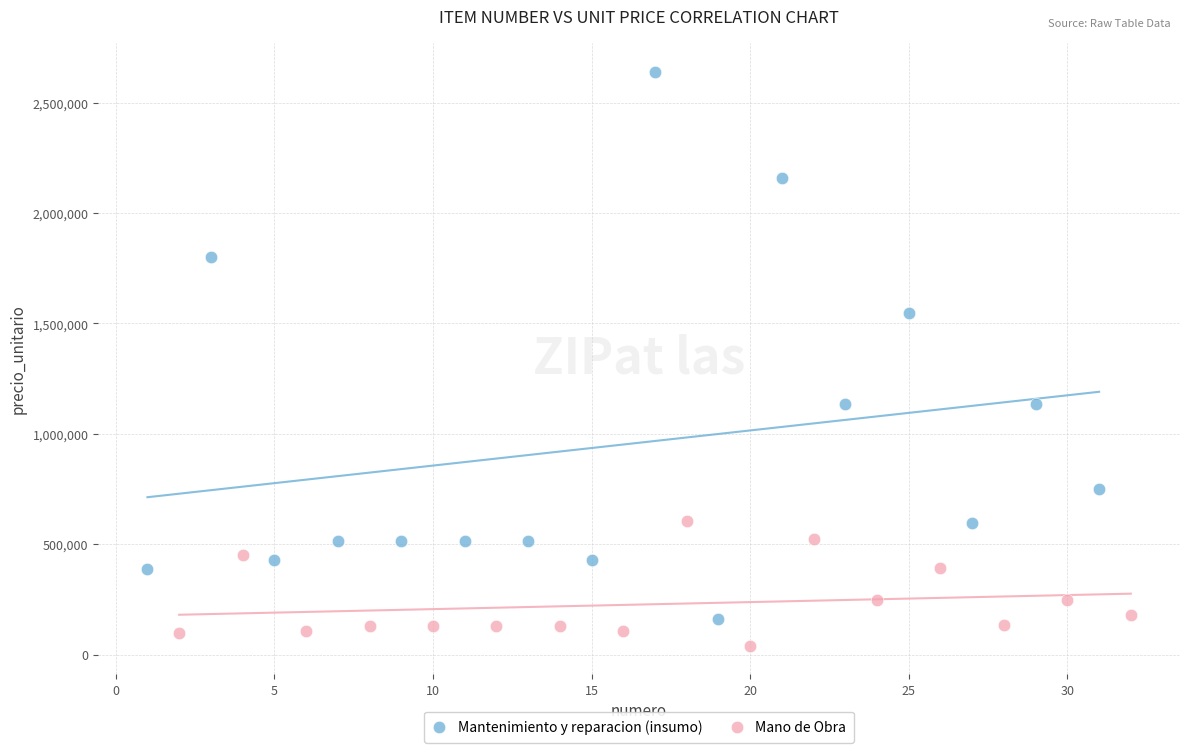

Which series reaches the minimum Y coordinate?

Mano de Obra